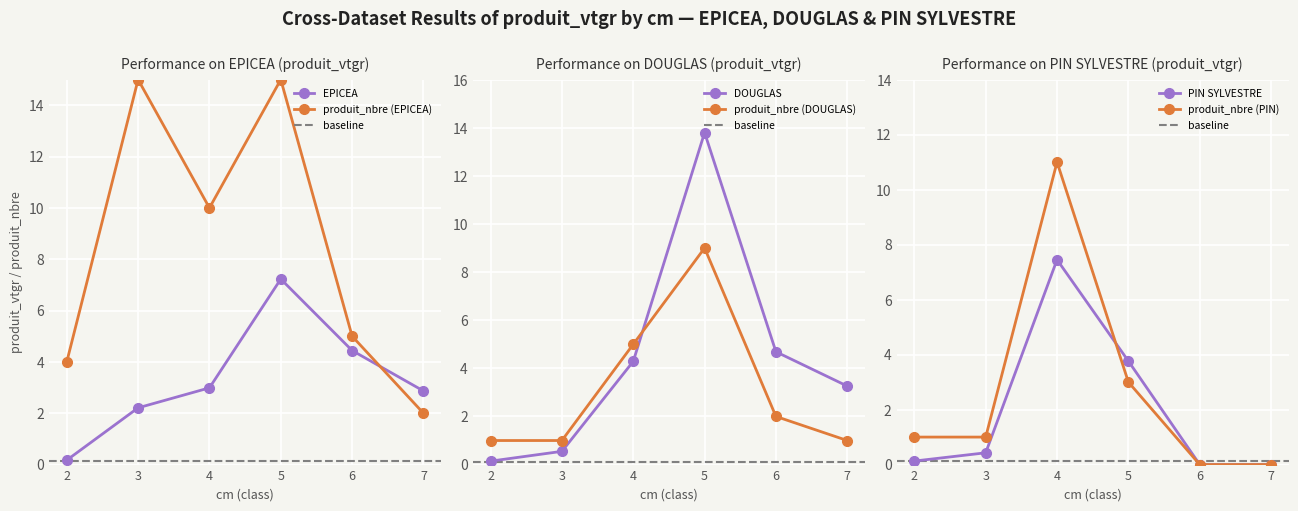

Which series has the largest total across all categories?

DOUGLAS